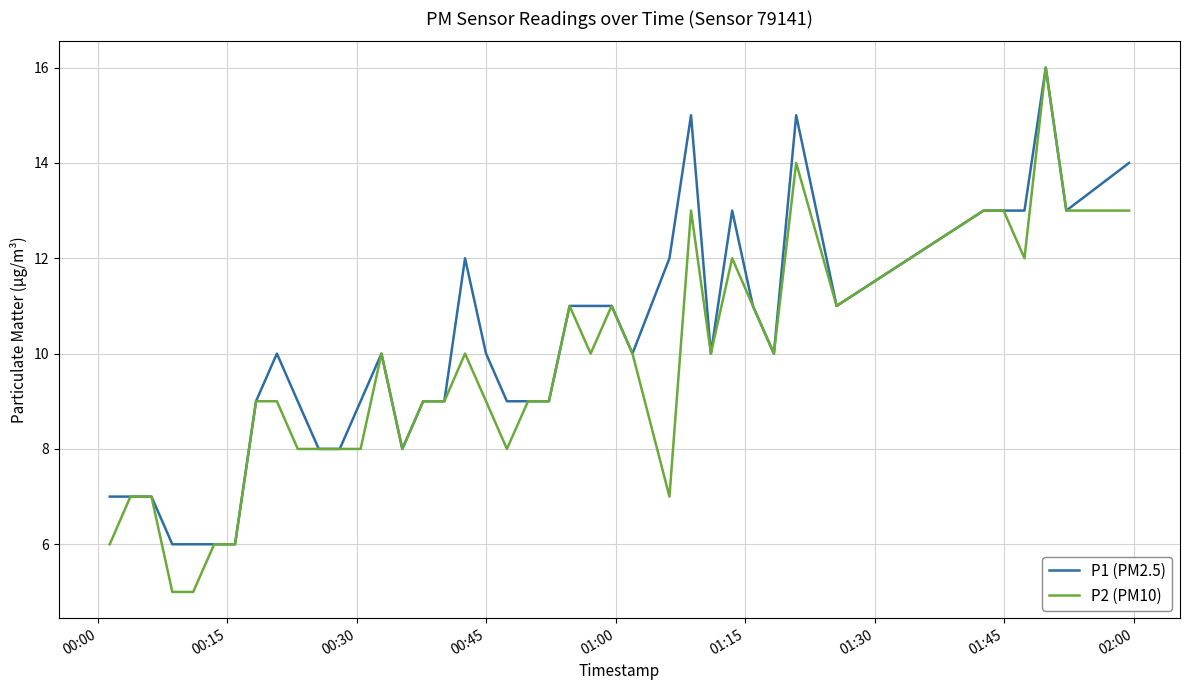

Reading left to right, transcribe all the data shown in this chart.

P1 (PM2.5): 7	7	7	6	6	6	6	9	10	9	8	8	9	10	8	9	9	12	10	9	9	9	11	11	11	10	12	15	10	13	11	10	15	11	13	13	13	16	13	14
P2 (PM10): 6	7	7	5	5	6	6	9	9	8	8	8	8	10	8	9	9	10	9	8	9	9	11	10	11	10	7	13	10	12	11	10	14	11	13	13	12	16	13	13